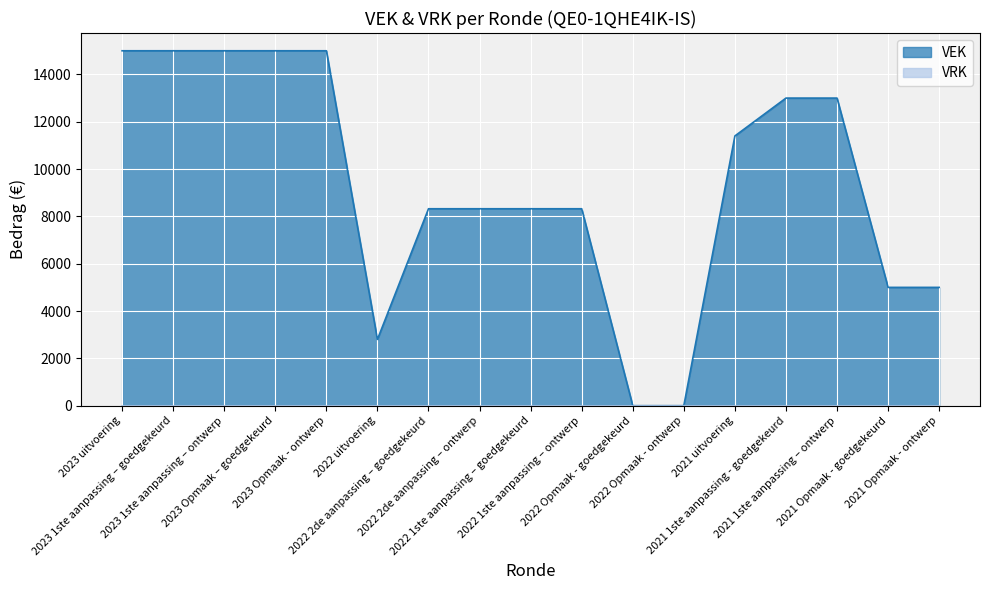

Which series changed the most between 2023 Opmaak - ontwerp and 2022 1ste aanpassing – goedgekeurd?

VEK_line